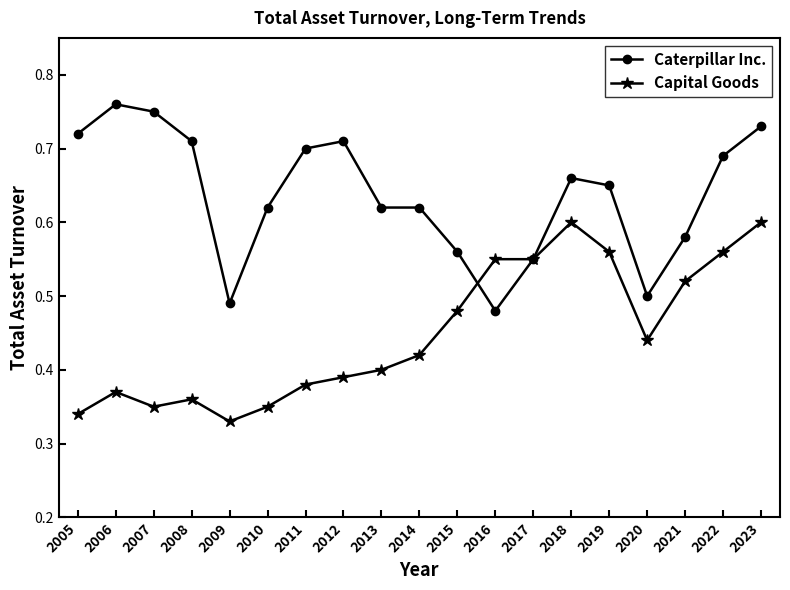

At which category does Capital Goods reach its first local peak?

2006